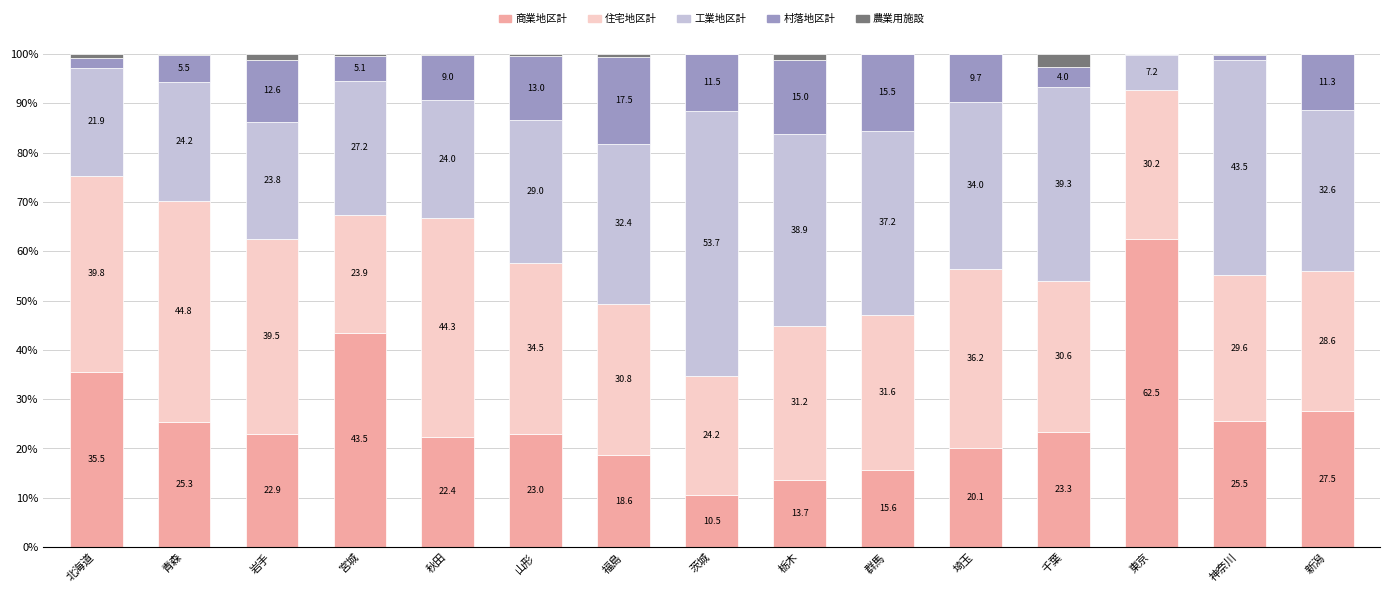

What is the highest value of the 商業地区計 series?

62.5